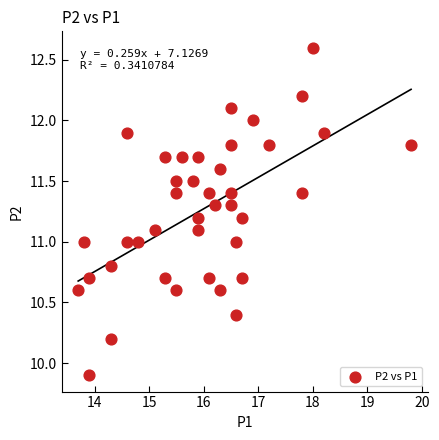

What is the range of Y values (max minus min)?

2.7